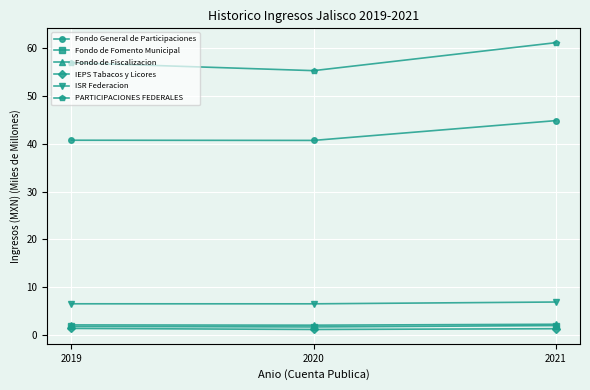

Which series has the largest range (max minus min)?

PARTICIPACIONES FEDERALES